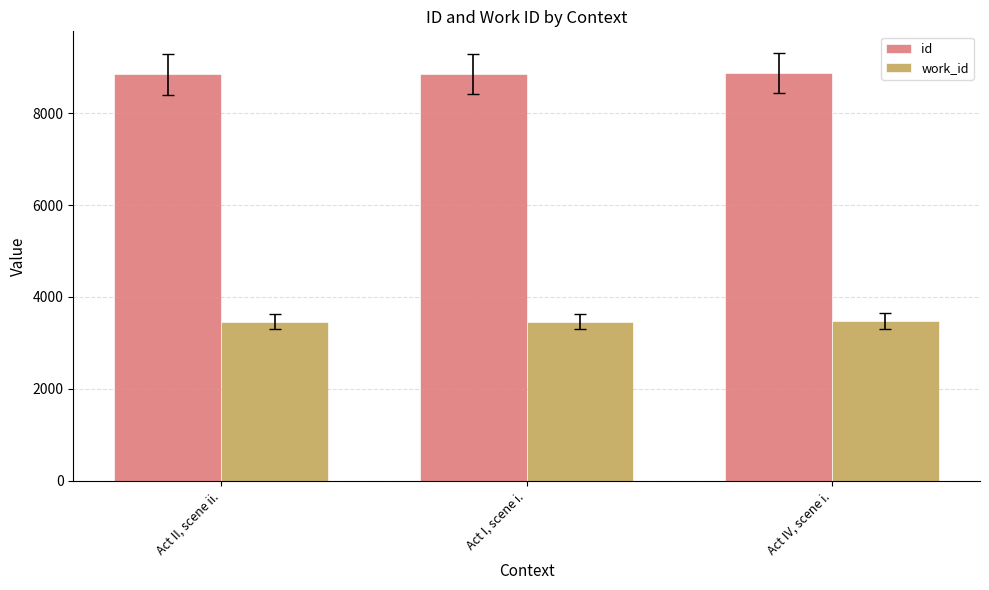

What is the smallest value displayed?

3465